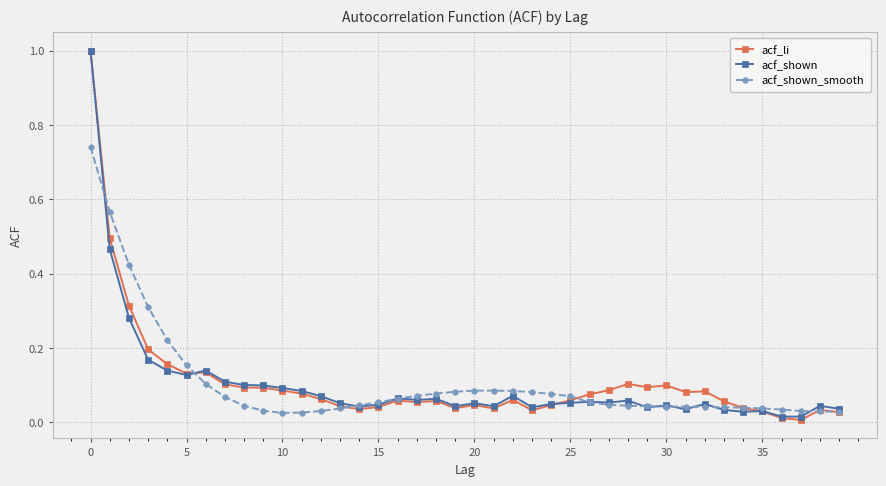

True or false: acf_shown has more than 1 interior local peaks.

True